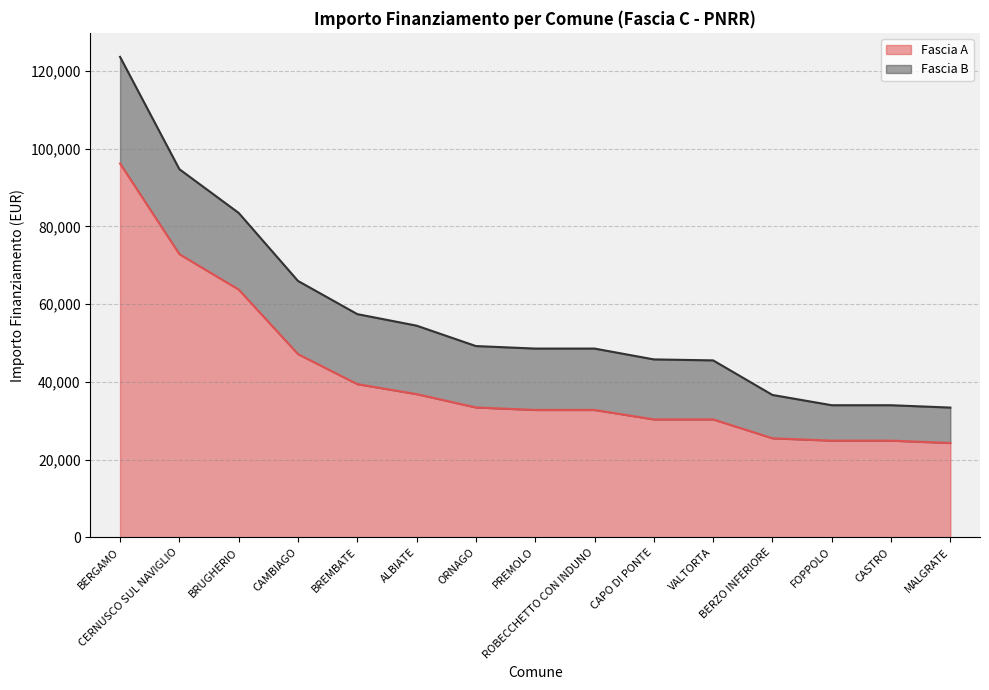

Does the chart have visible grid lines?

Yes